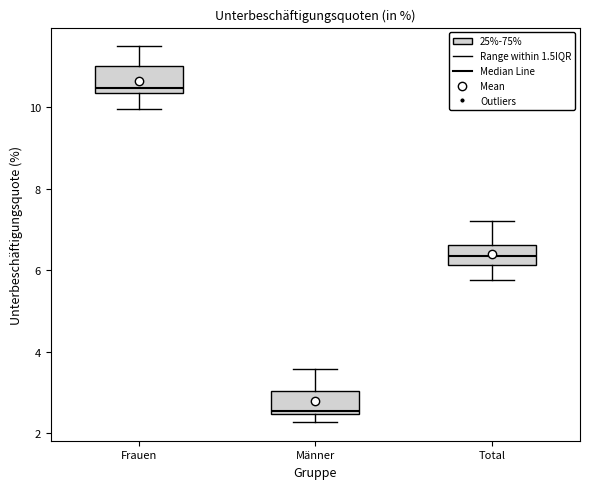

Reading left to right, transcribe this box plot: for each box, give where its median line is, the range the box spans, and where its two whiskers end, as read against the y-axis. The values are not printed on the chart, so give them approximately, as read against the axis.

Frauen: median 10.4 (just above the box's lower edge), box 10.4 to 11.0, whiskers 10.0 to 11.6
Männer: median 2.6, box 2.4 to 3.0, whiskers 2.2 to 3.6
Total: median 6.4, box 6.2 to 6.6, whiskers 5.8 to 7.2